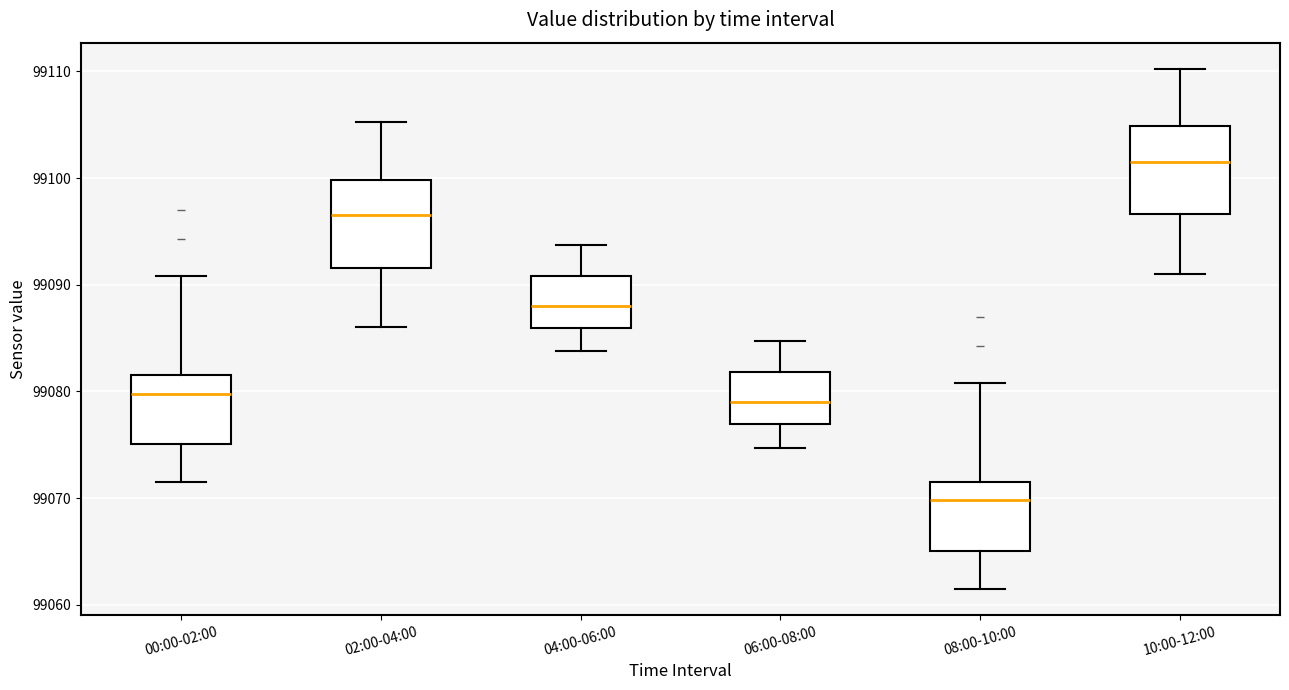

Which box's median line is the lowest?

08:00-10:00